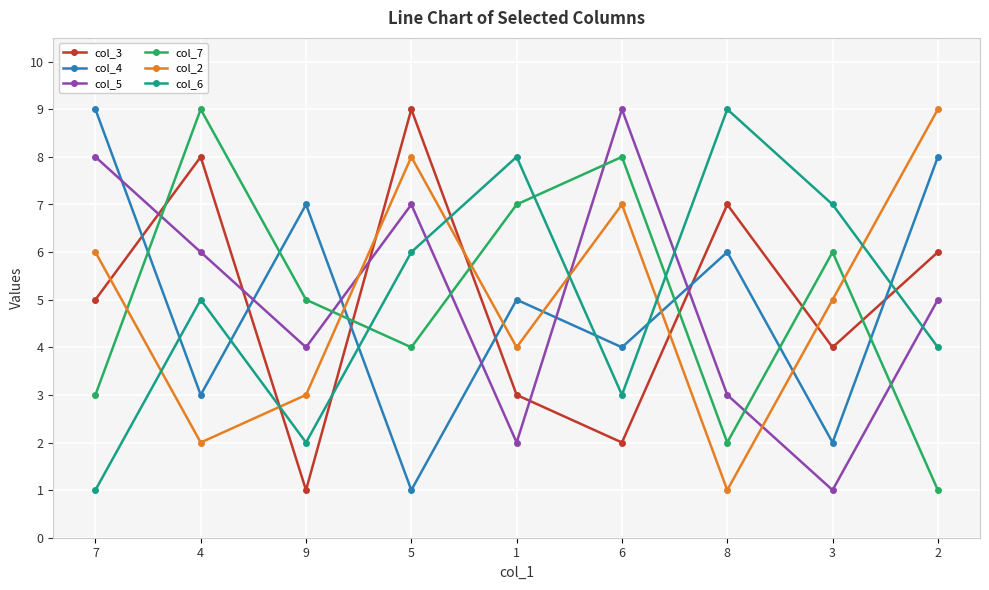

Reading left to right, extract all data points from this chart.

col_3: 7=5	4=8	9=1	5=9	1=3	6=2	8=7	3=4	2=6
col_4: 7=9	4=3	9=7	5=1	1=5	6=4	8=6	3=2	2=8
col_5: 7=8	4=6	9=4	5=7	1=2	6=9	8=3	3=1	2=5
col_7: 7=3	4=9	9=5	5=4	1=7	6=8	8=2	3=6	2=1
col_2: 7=6	4=2	9=3	5=8	1=4	6=7	8=1	3=5	2=9
col_6: 7=1	4=5	9=2	5=6	1=8	6=3	8=9	3=7	2=4